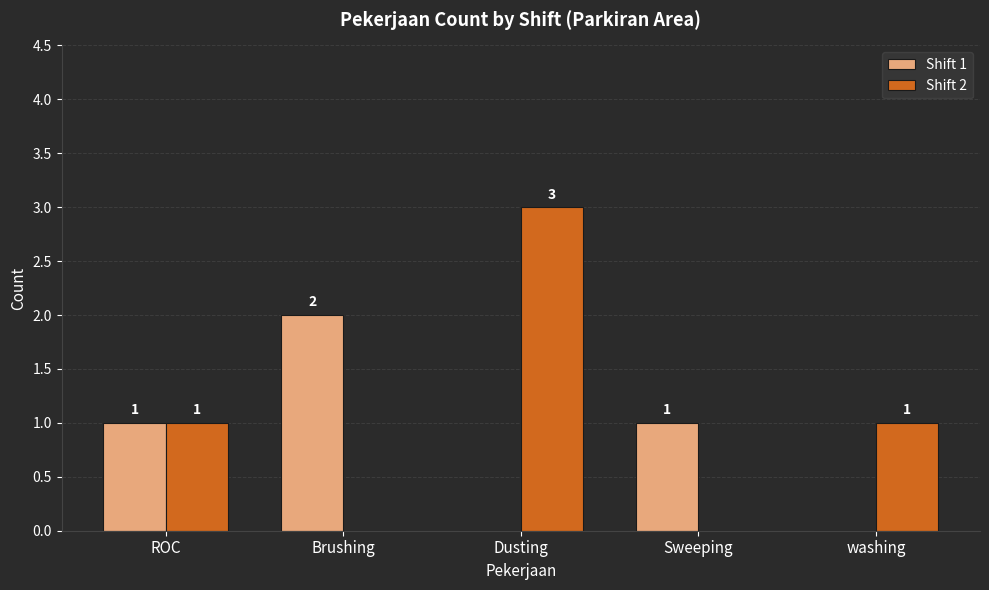

At which category does the chart reach its peak across all series?

Dusting